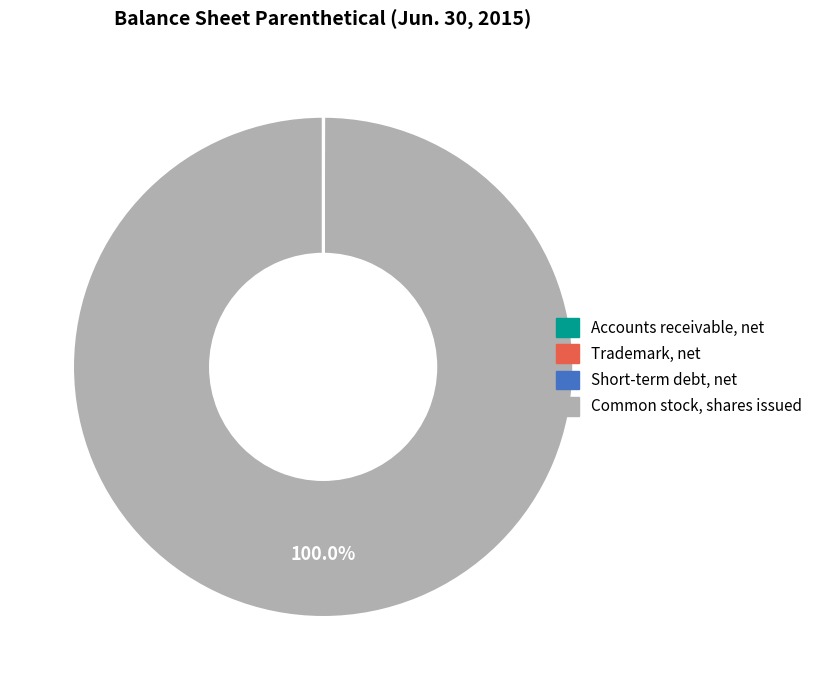

What is the largest slice in the pie chart?

Common stock, shares issued